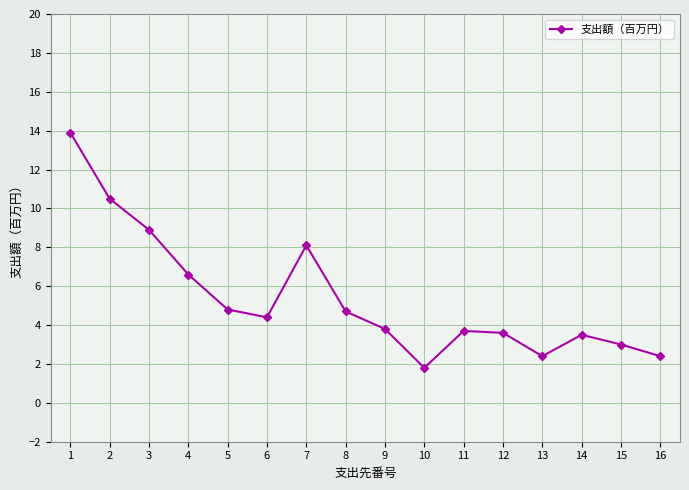

At which category does the data reach its first local valley?

6